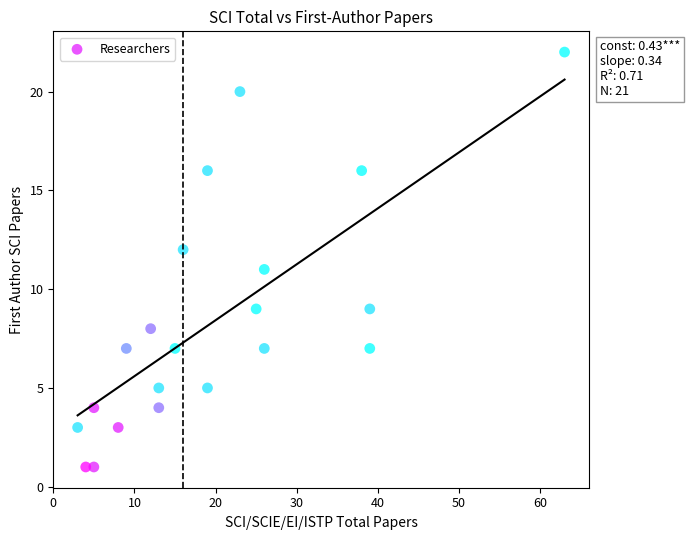

What is the range of Y values (max minus min)?

21